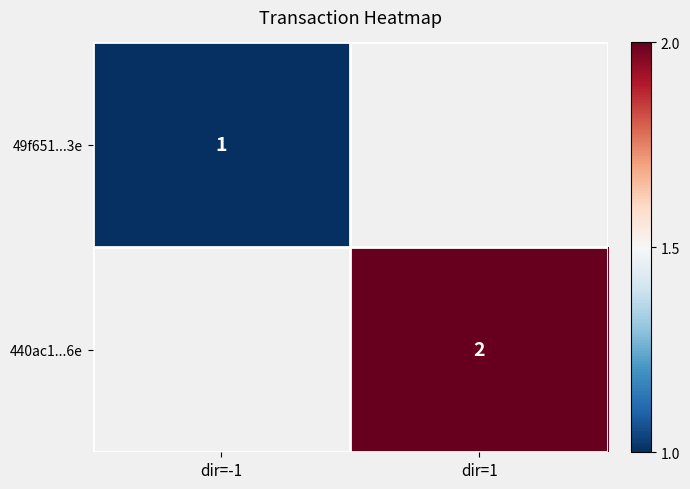

Is the value of 49f651...3e at dir=-1 greater than the value of 440ac1...6e at dir=1?

No